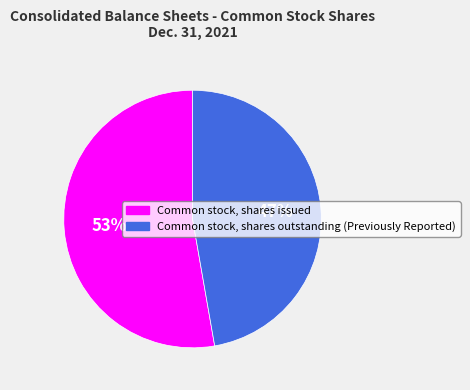

Which category accounts for the majority?

Common stock, shares issued